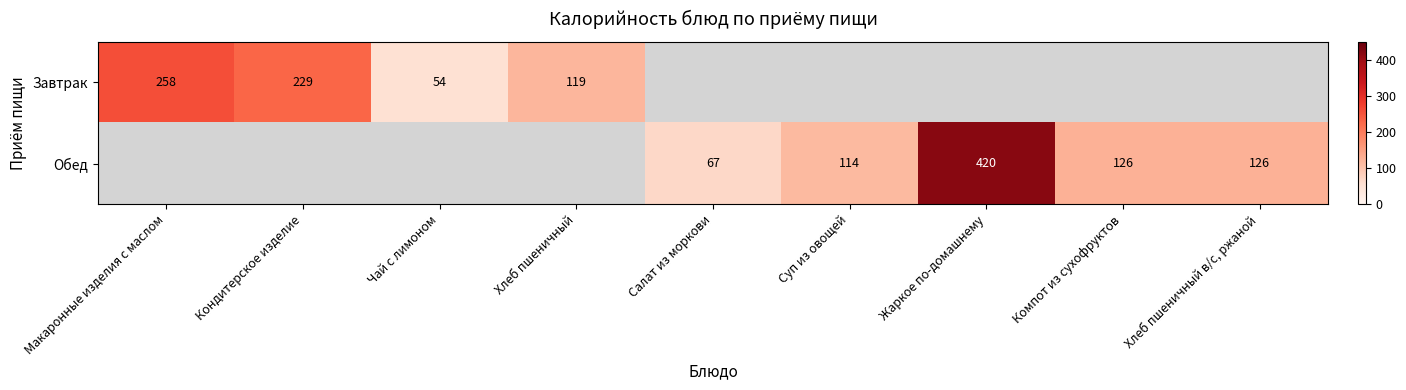

The Обед series shows 114 at Суп из овощей. True or false?

True